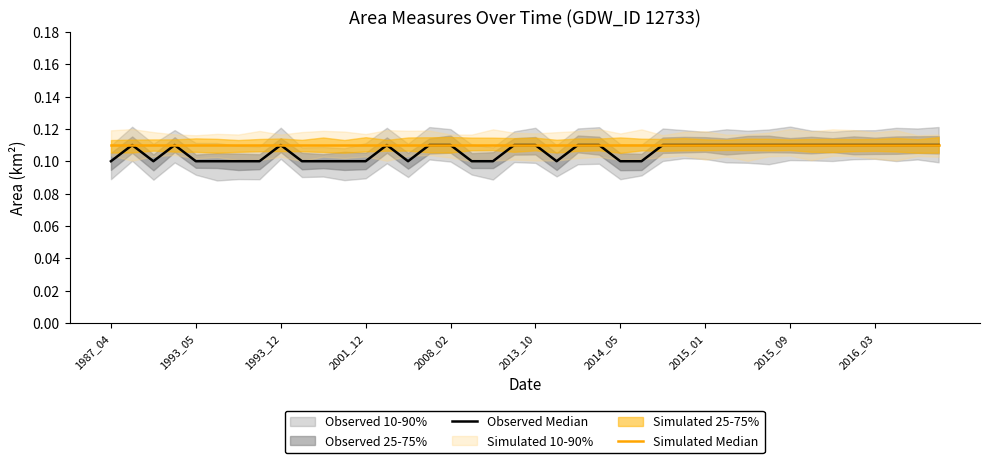

List the series in order of their overall mean, lowest first.

Observed Median, Simulated Median